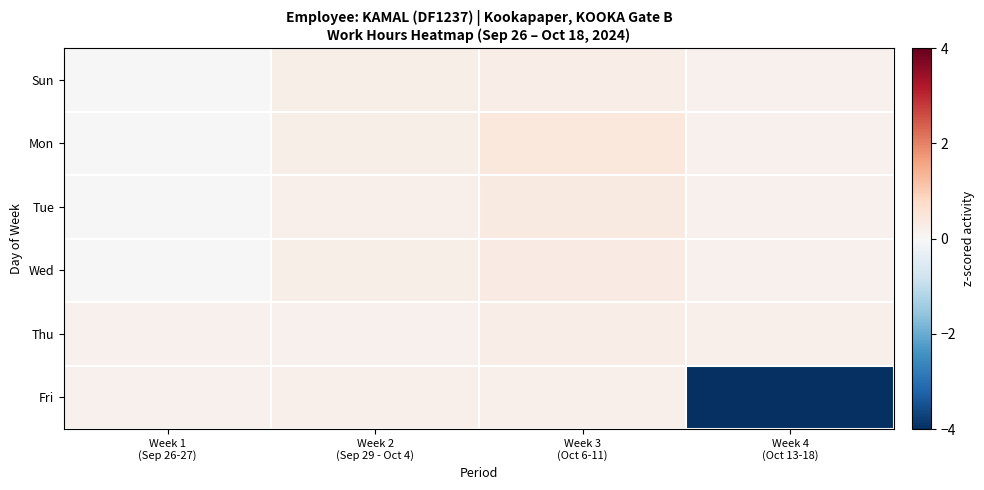

Reading left to right, extract all data points from this chart.

Sun: Week 1
(Sep 26-27)=0.0	Week 2
(Sep 29 - Oct 4)=0.2	Week 3
(Oct 6-11)=0.3	Week 4
(Oct 13-18)=0.2
Mon: Week 1
(Sep 26-27)=0.0	Week 2
(Sep 29 - Oct 4)=0.2	Week 3
(Oct 6-11)=0.4	Week 4
(Oct 13-18)=0.2
Tue: Week 1
(Sep 26-27)=0.0	Week 2
(Sep 29 - Oct 4)=0.2	Week 3
(Oct 6-11)=0.4	Week 4
(Oct 13-18)=0.2
Wed: Week 1
(Sep 26-27)=0.0	Week 2
(Sep 29 - Oct 4)=0.2	Week 3
(Oct 6-11)=0.3	Week 4
(Oct 13-18)=0.2
Thu: Week 1
(Sep 26-27)=0.2	Week 2
(Sep 29 - Oct 4)=0.2	Week 3
(Oct 6-11)=0.3	Week 4
(Oct 13-18)=0.2
Fri: Week 1
(Sep 26-27)=0.2	Week 2
(Sep 29 - Oct 4)=0.2	Week 3
(Oct 6-11)=0.2	Week 4
(Oct 13-18)=-4.3